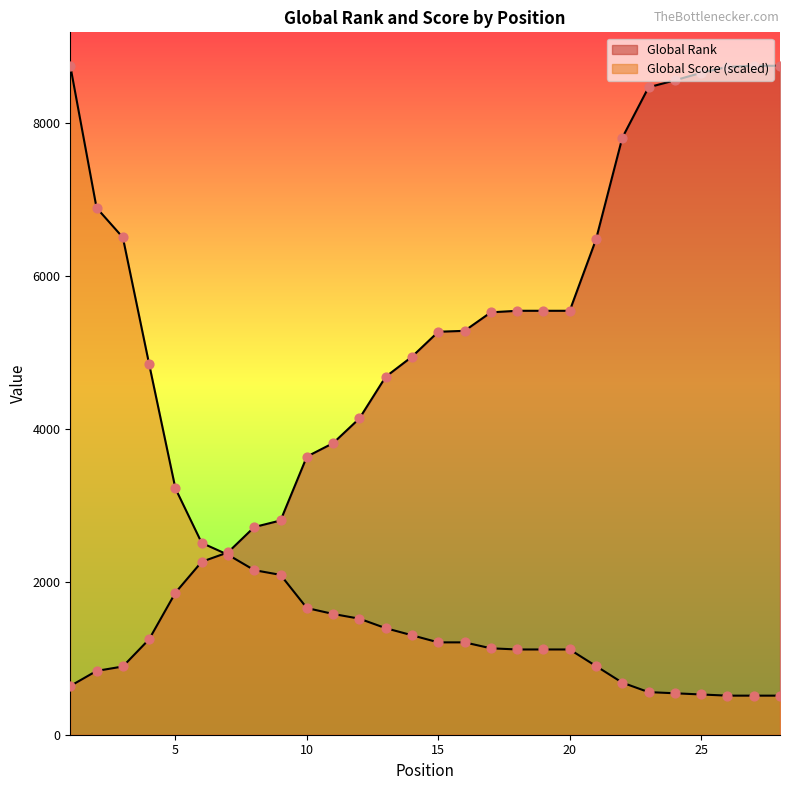

What is the total value across all series at 28?

9255.8